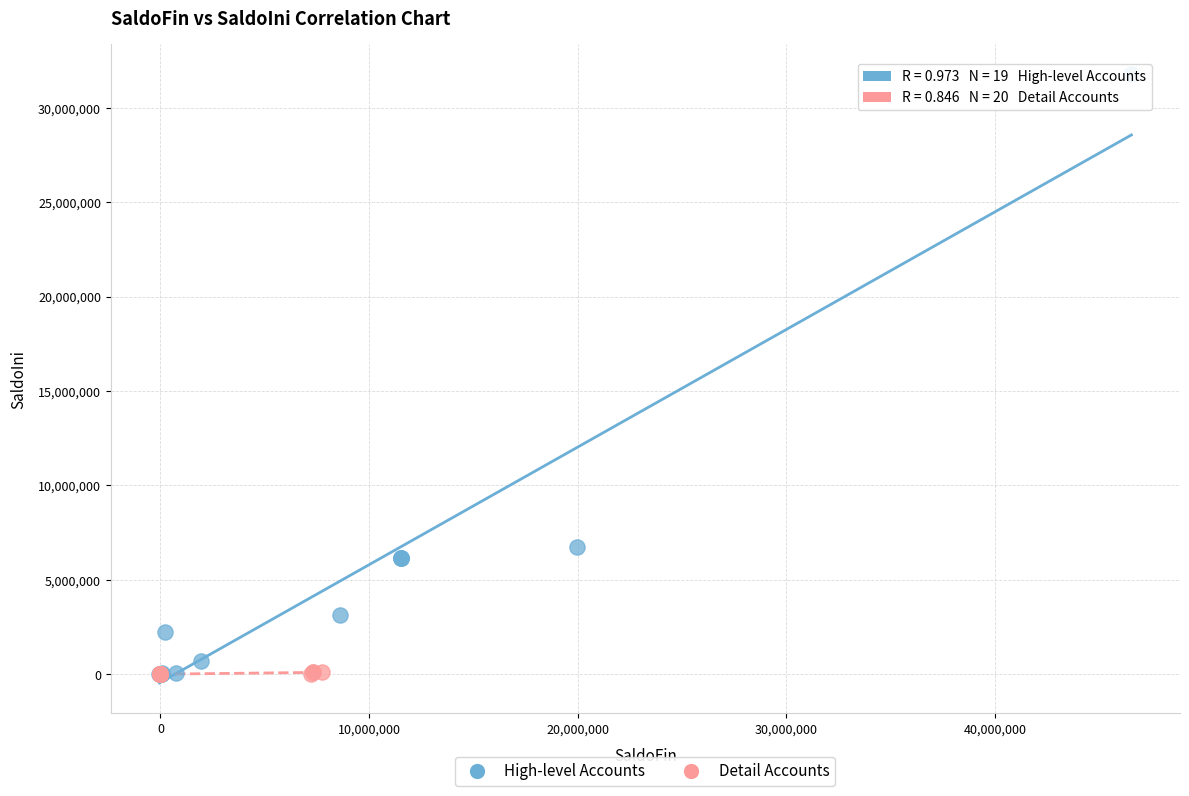

Which series contains the highest Y value?

High-level Accounts